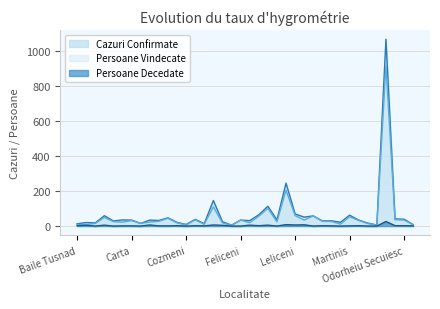

What is the value of the Persoane Decedate point at the 2nd from the left?

4